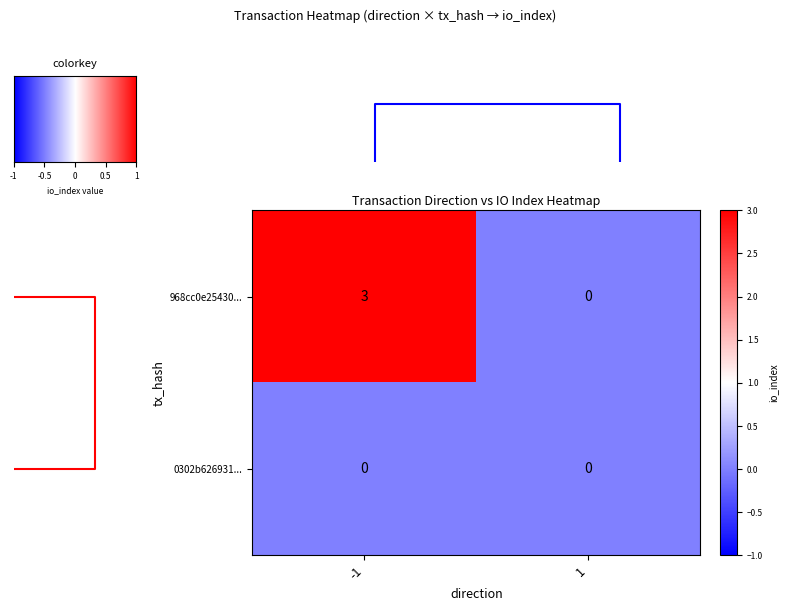

The 968cc0e25430... series shows 0 at 1. True or false?

True